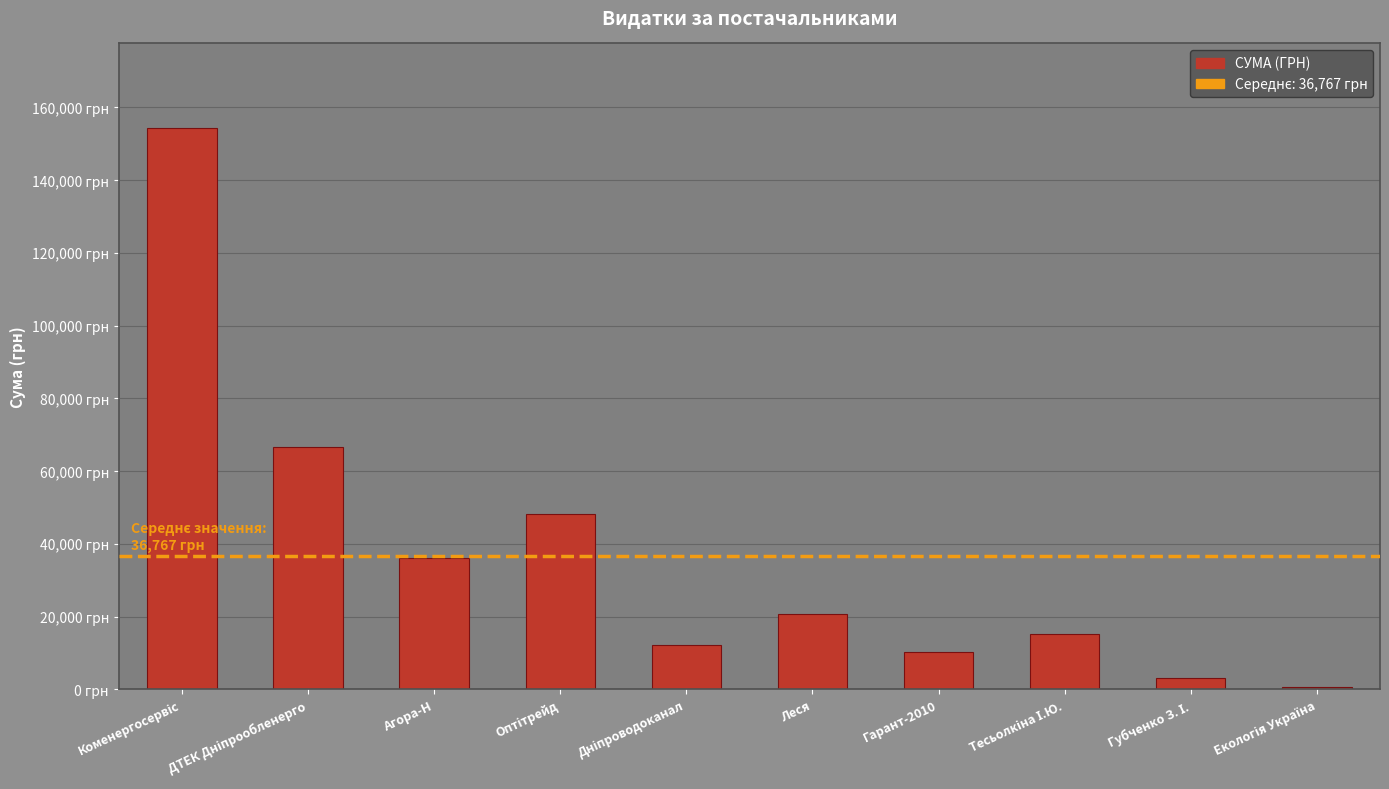

What is the maximum value shown in the chart?

154437.8